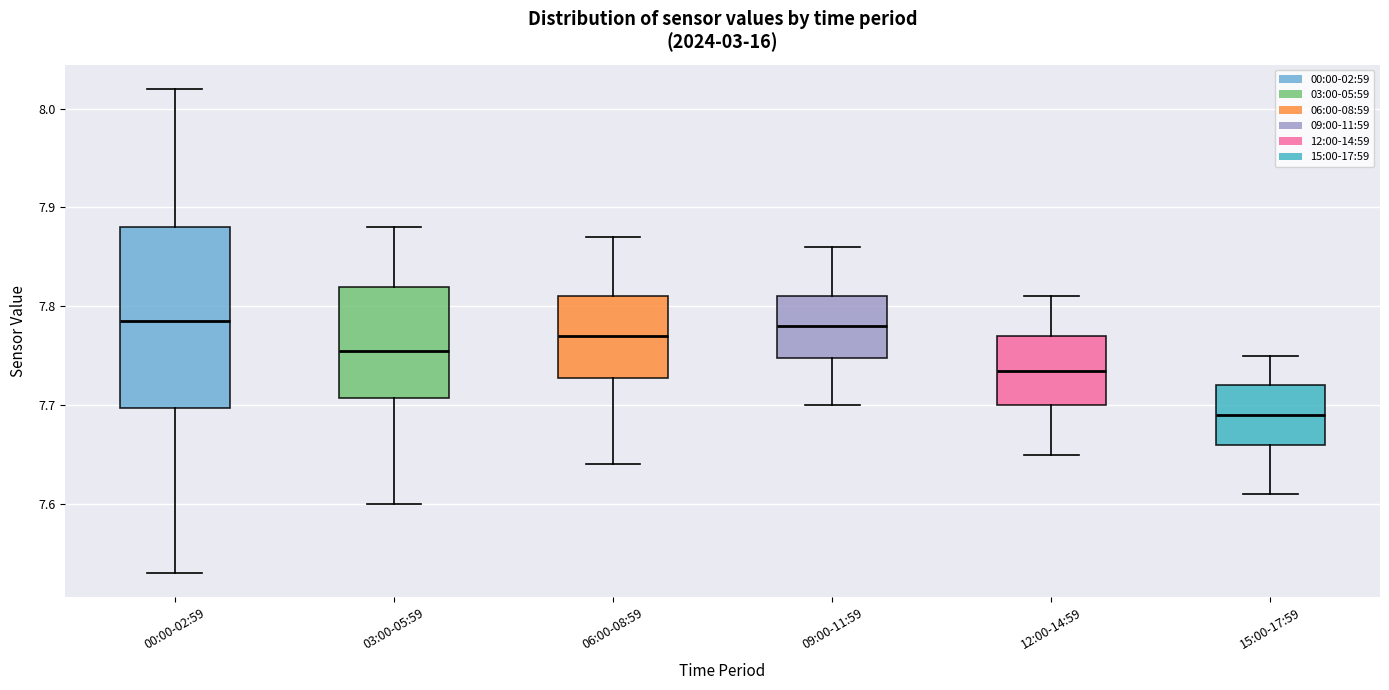

Where does the lower whisker of the box for 09:00-11:59 end on the y-axis? The values are not printed on the chart, so give them approximately, as read against the axis.

7.70